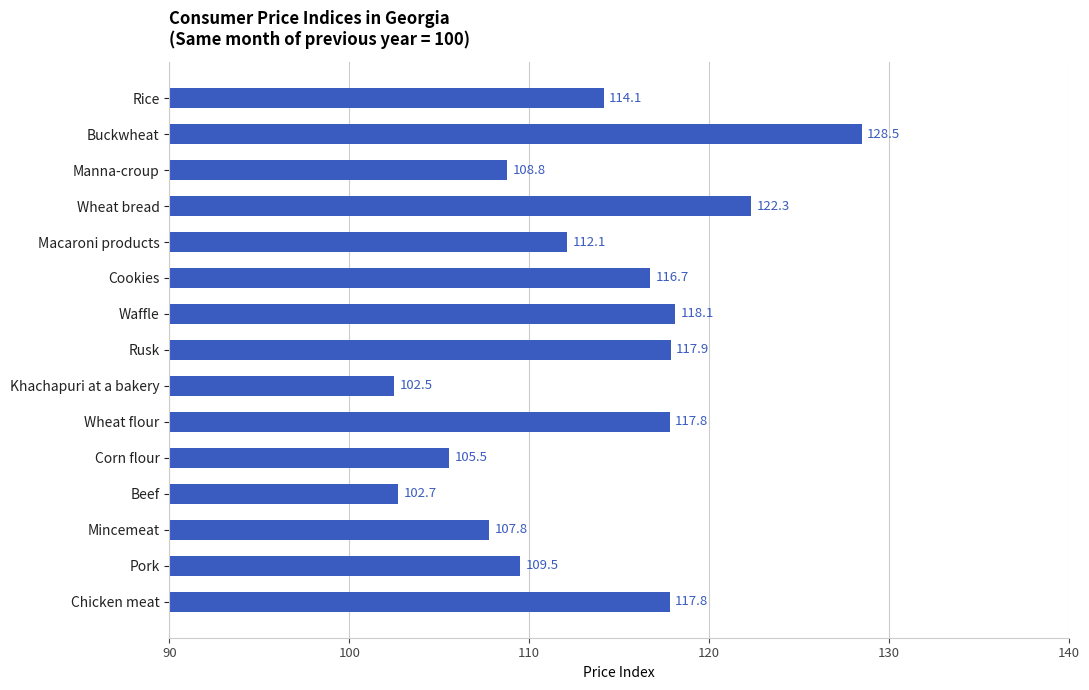

What is the average value?

113.5